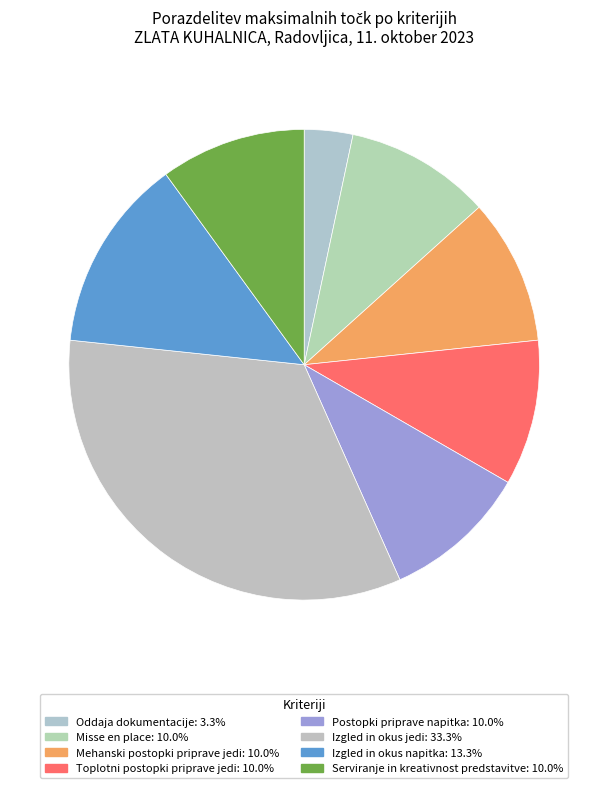

Count the number of slices in the pie.

8